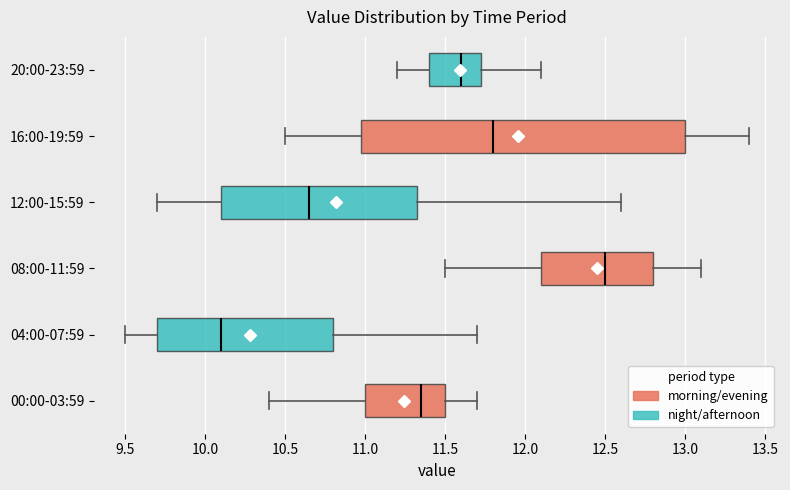

Where does the right whisker of the box for 16:00-19:59 end on the x-axis? The values are not printed on the chart, so give them approximately, as read against the axis.

13.40